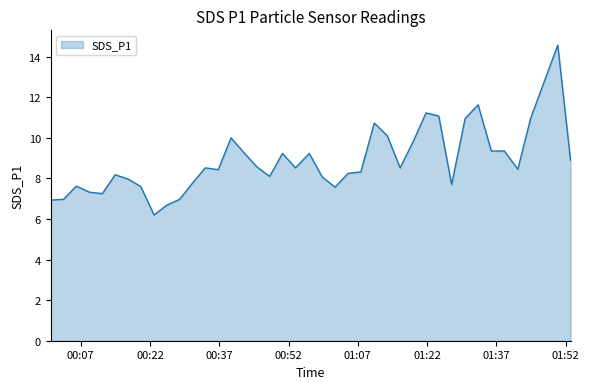

What is the difference between the maximum and minimum values?

8.4